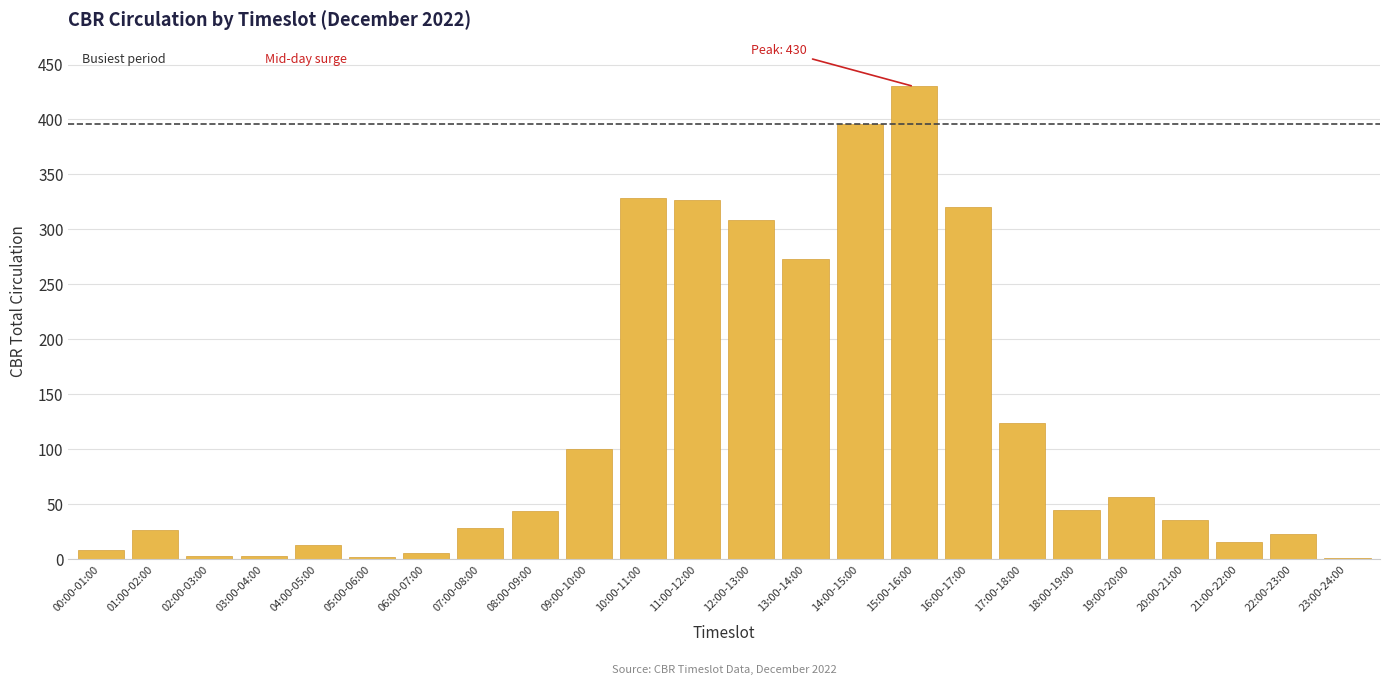

Is it true that the value at 22:00-23:00 is 23?

True